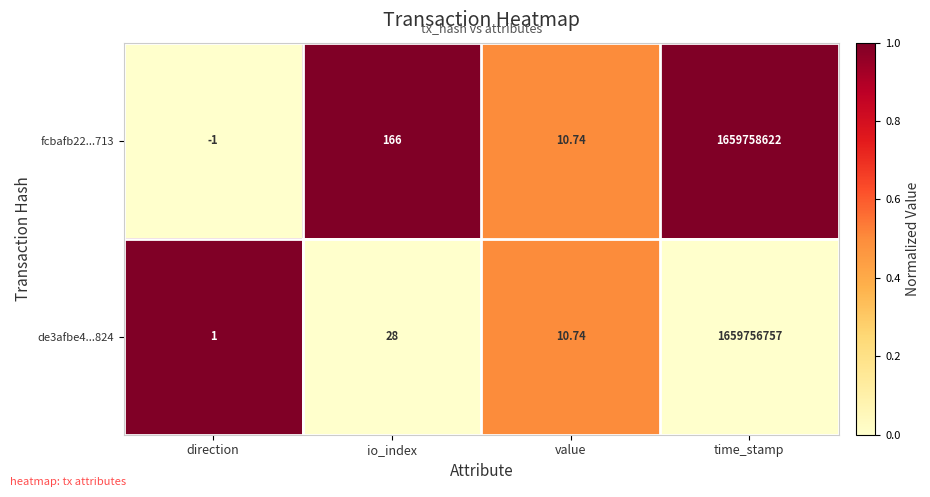

Which series has the widest spread of values?

fcbafb22...713